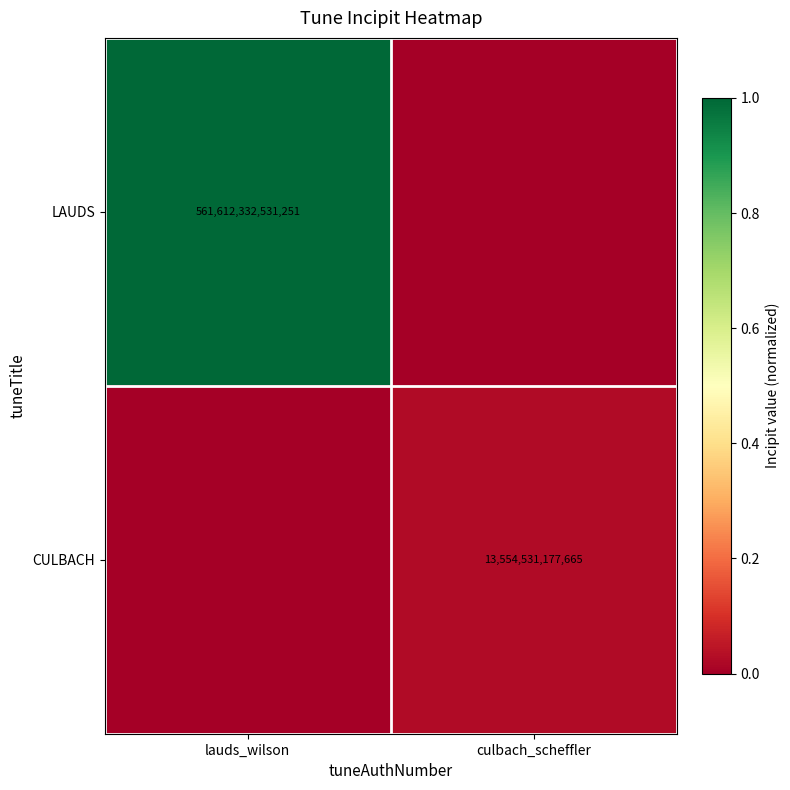

Is the value of LAUDS at lauds_wilson greater than the value of CULBACH at culbach_scheffler?

Yes